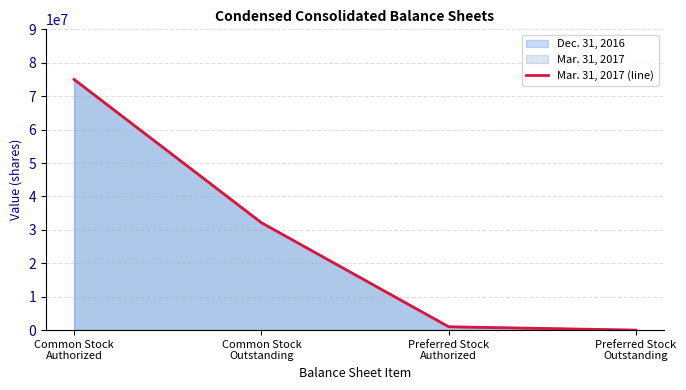

What is the label of the 4th point from the right?

Common Stock
Authorized